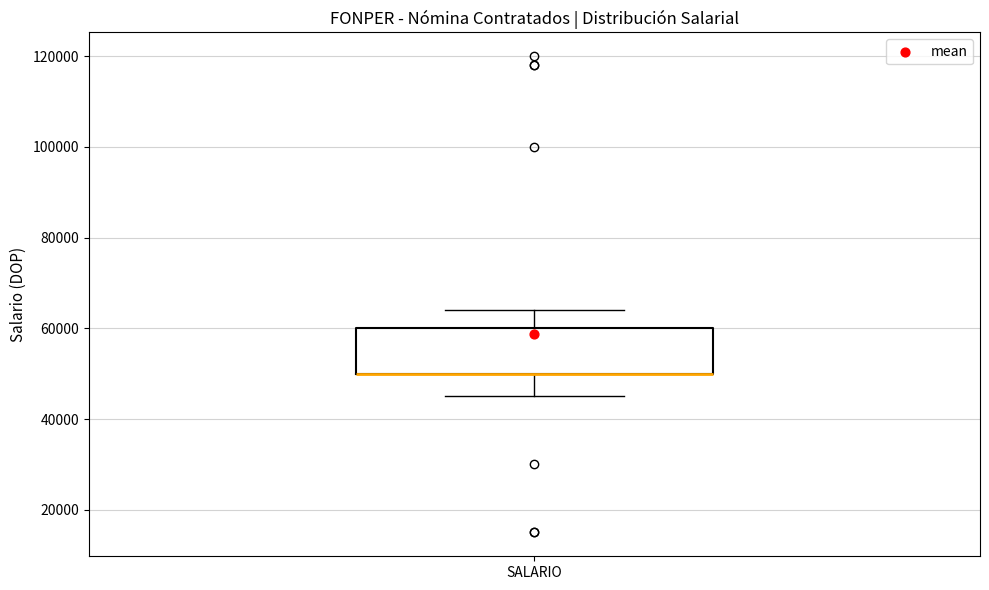

Transcribe this box plot: give where the median line is, the range the box spans, and where the two whiskers end, as read against the y-axis. The values are not printed on the chart, so give them approximately, as read against the axis.

median 50000 (drawn on the box's lower edge), box 50000 to 60000, whiskers 46000 to 64000